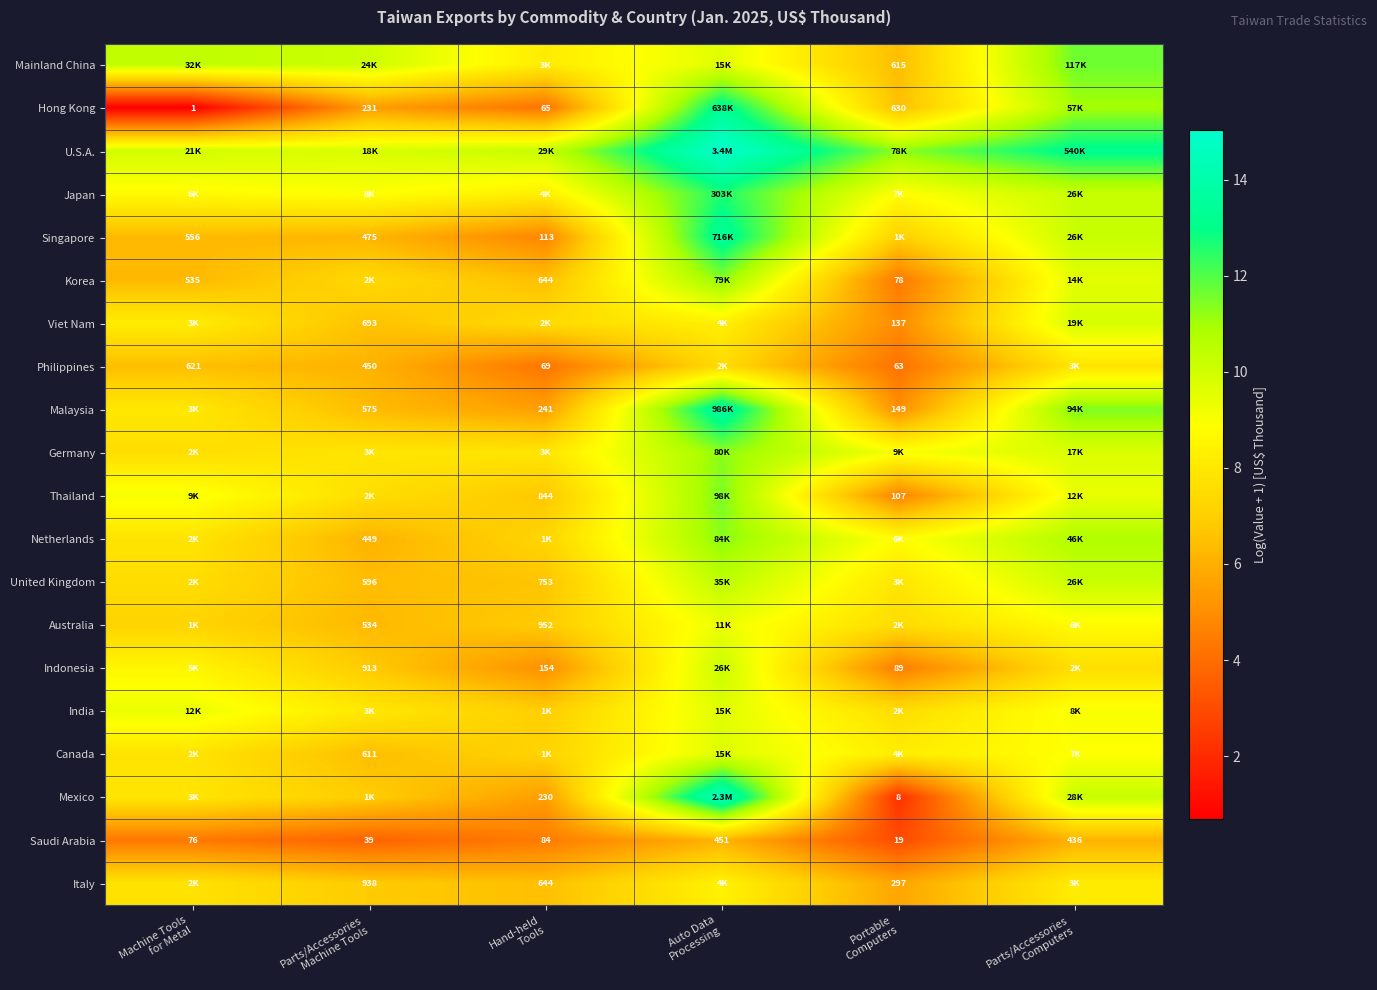

The value of India at Hand-held Tools is 9.8. True or false?

False